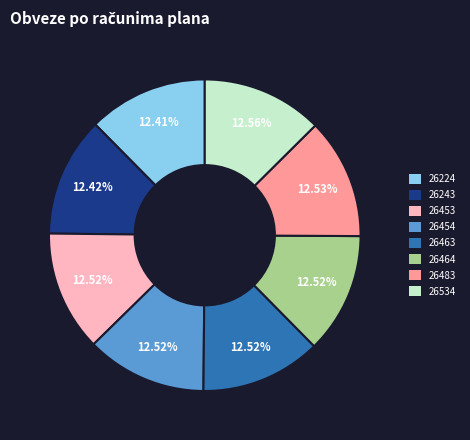

To the nearest percent, what portion does 26224 represent?

12%